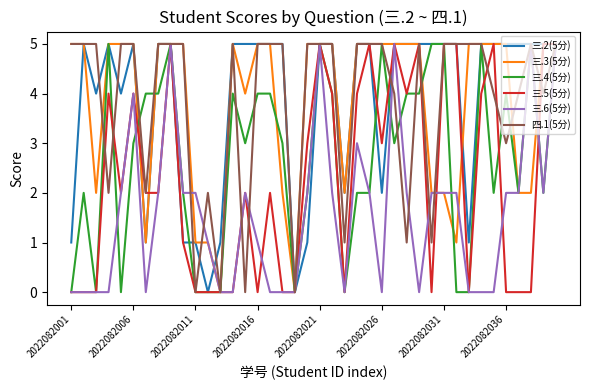

Count the 三.4(5分) values in the range 2 to 4.

21